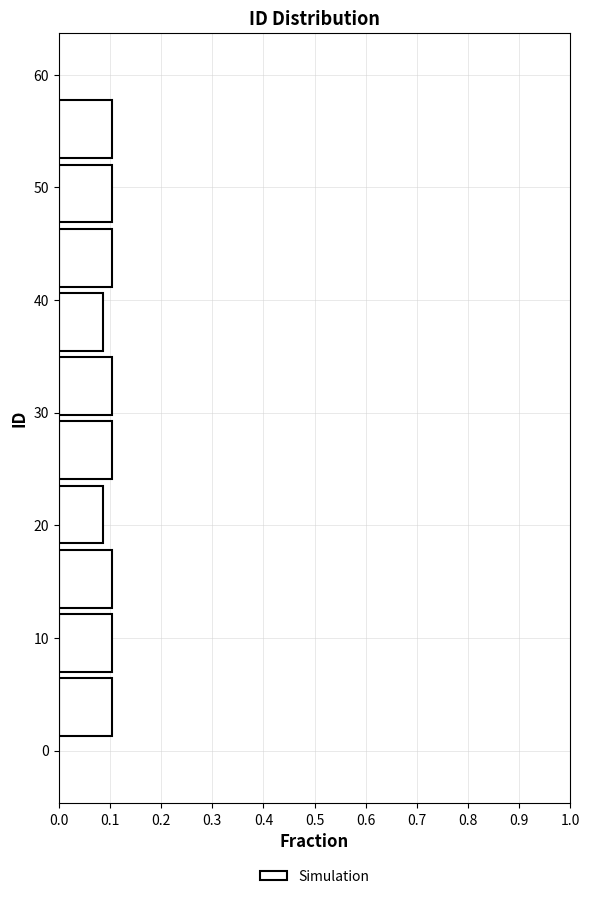

What is the length of the bar covering 18.1 to 23.8 on the y-axis? Neither the bar edges nor the lengths are printed on the chart, so give them approximately, as read against the axes.

0.09